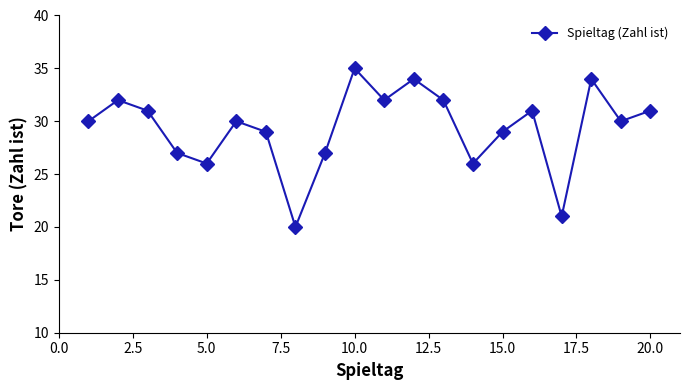

True or false: the data has more than 2 interior local peaks.

True